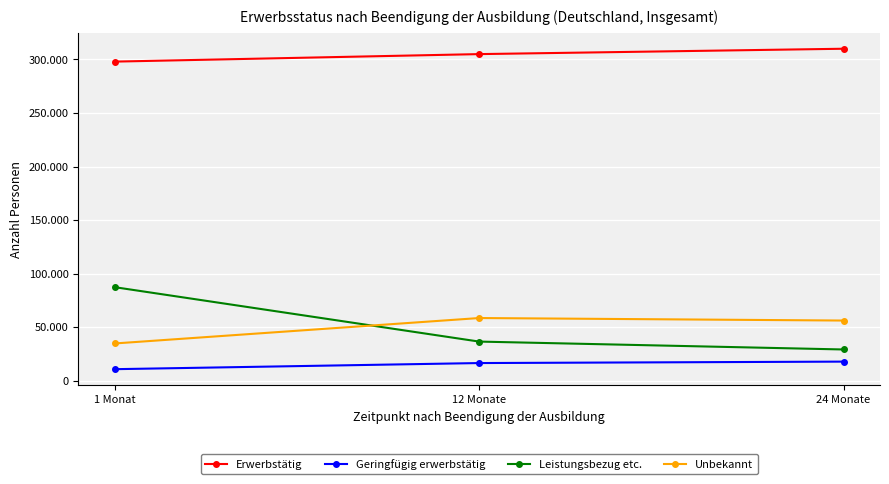

What is the value of the Erwerbstätig point at the 2nd from the left?

304935